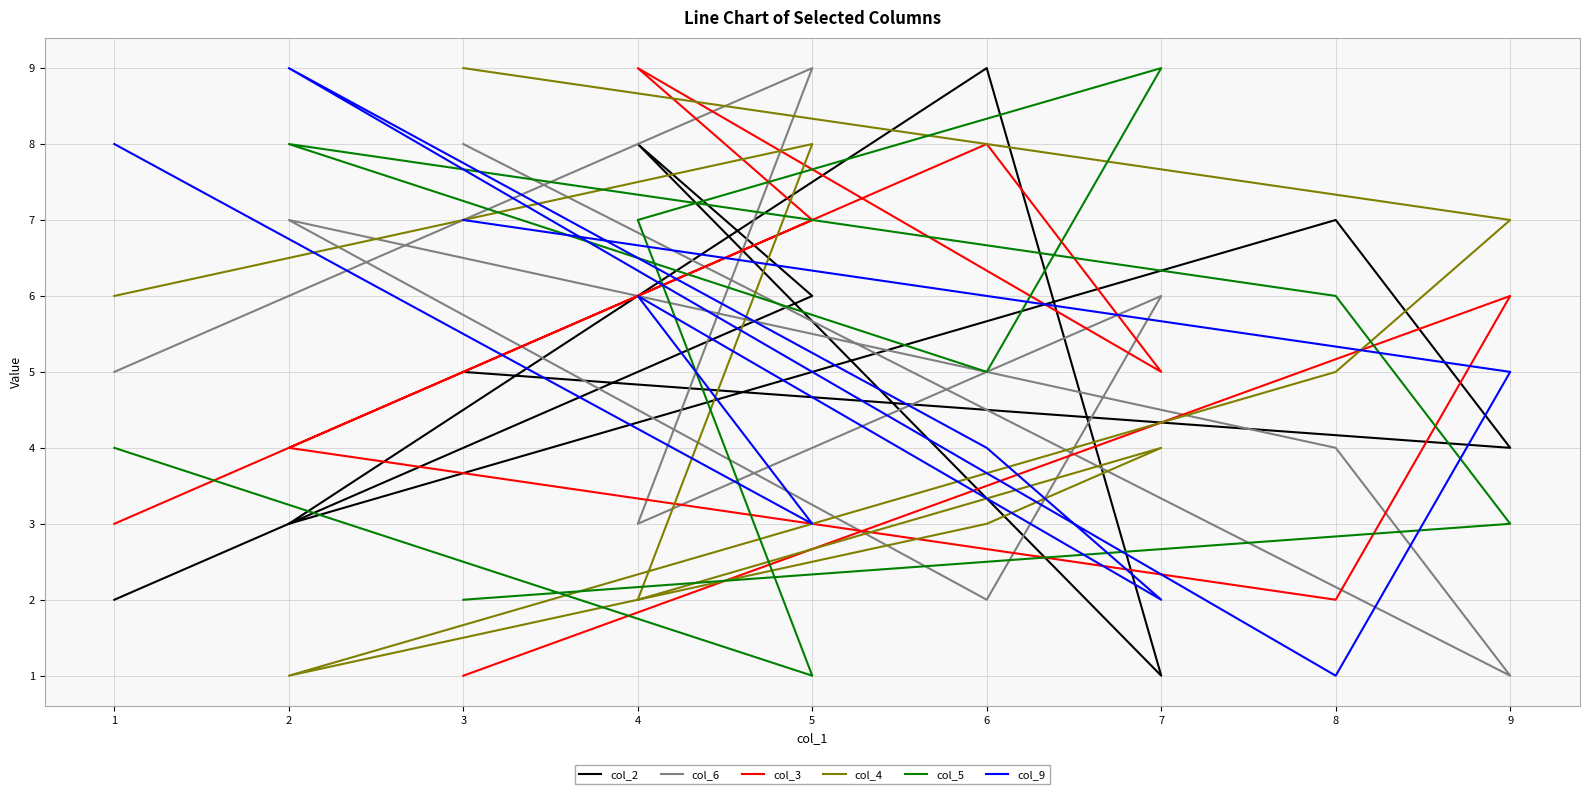

Does the chart have visible grid lines?

Yes